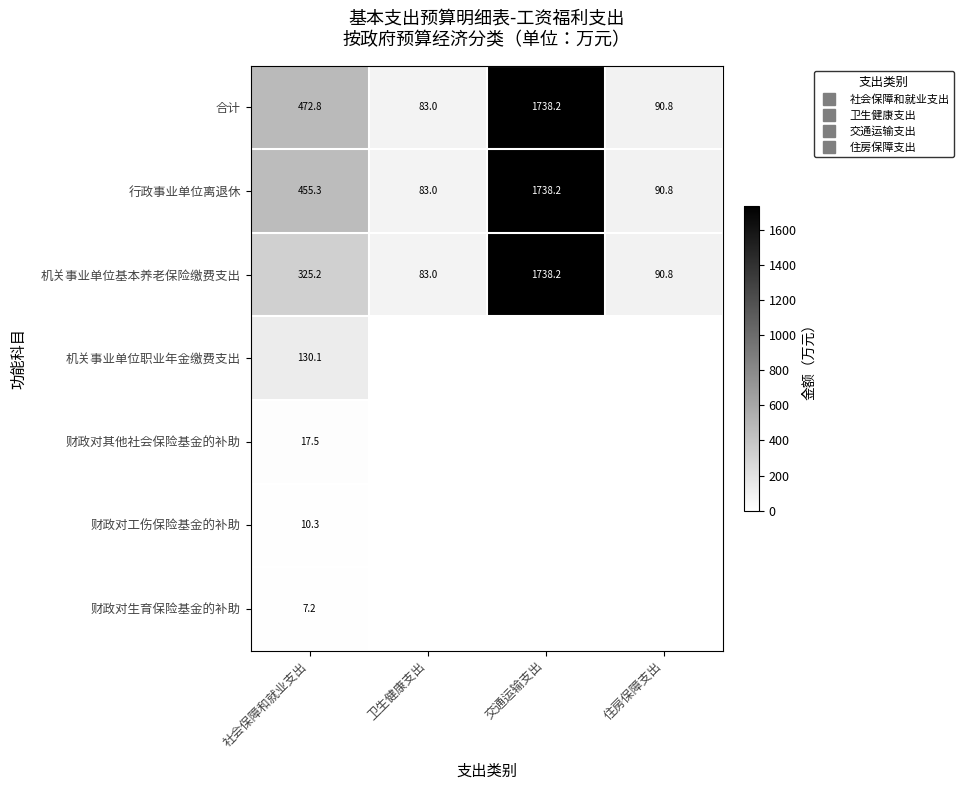

How many series are shown in this chart?

7